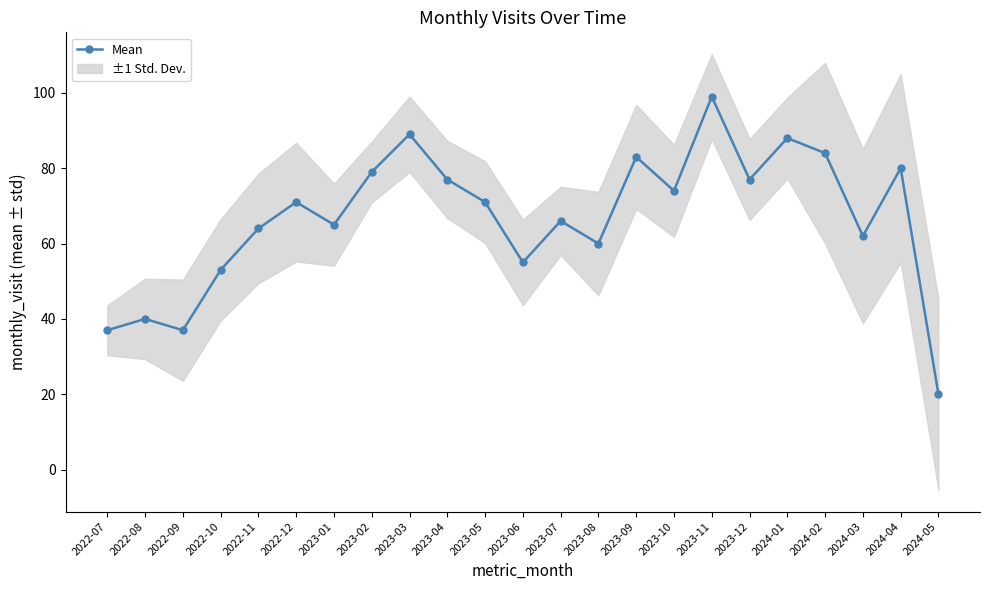

True or false: the data has more than 1 interior local peaks.

True